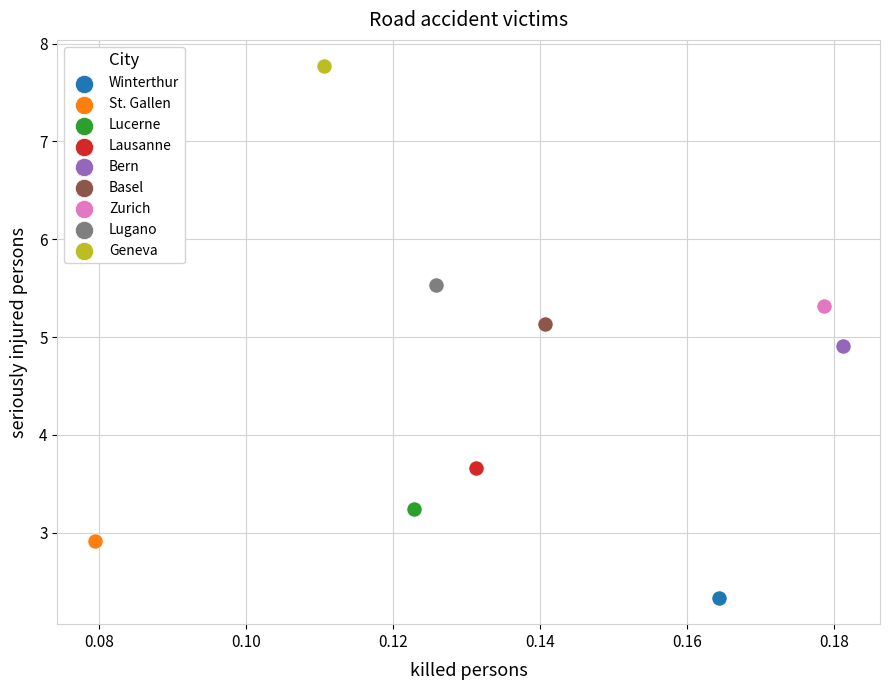

Which series contains the lowest Y value?

Winterthur